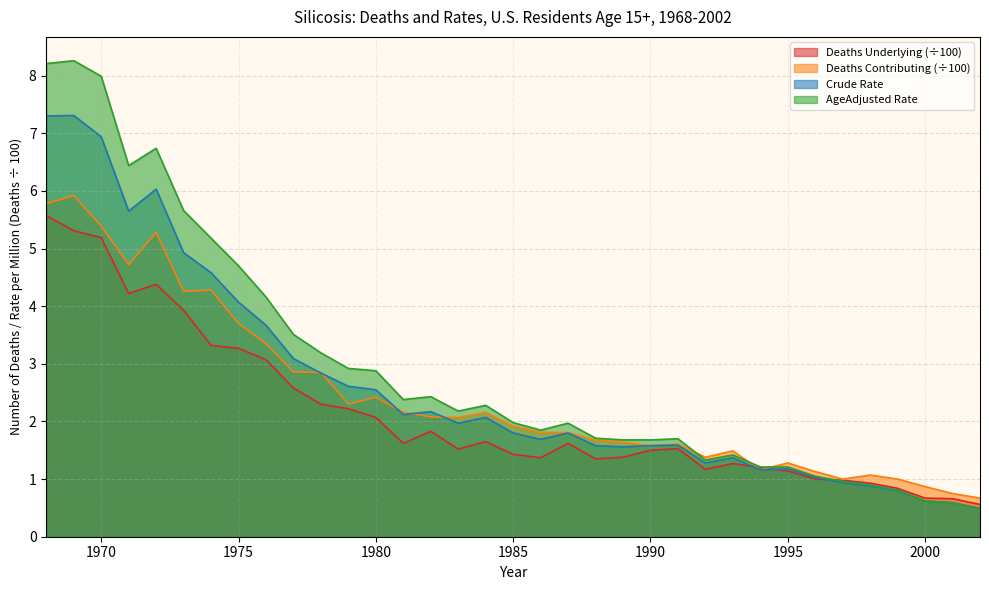

How many lines are shown in the chart?

4